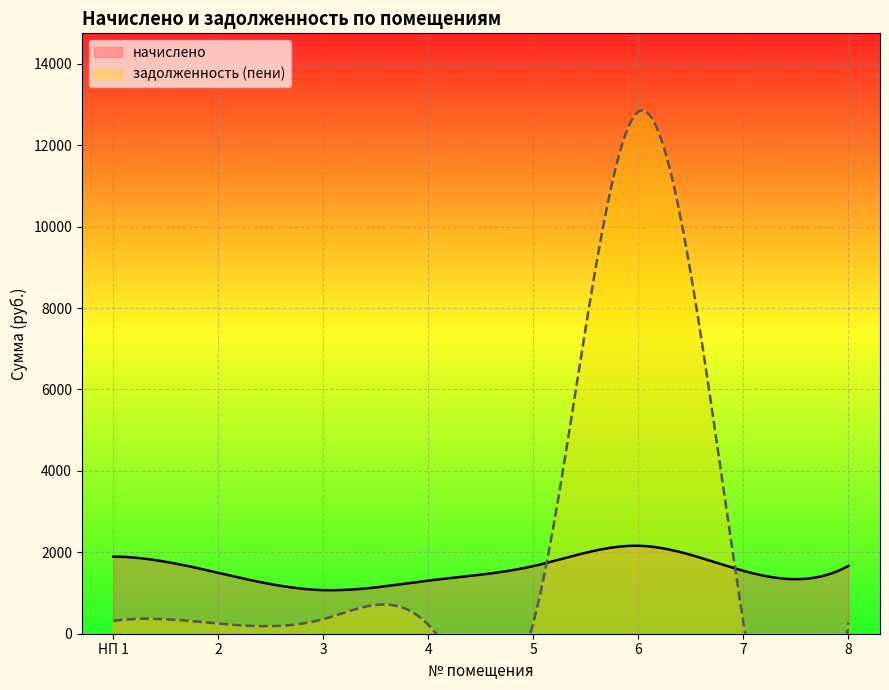

Which series ends up on top after the final intersection of задолженность (пени) and начислено?

начислено